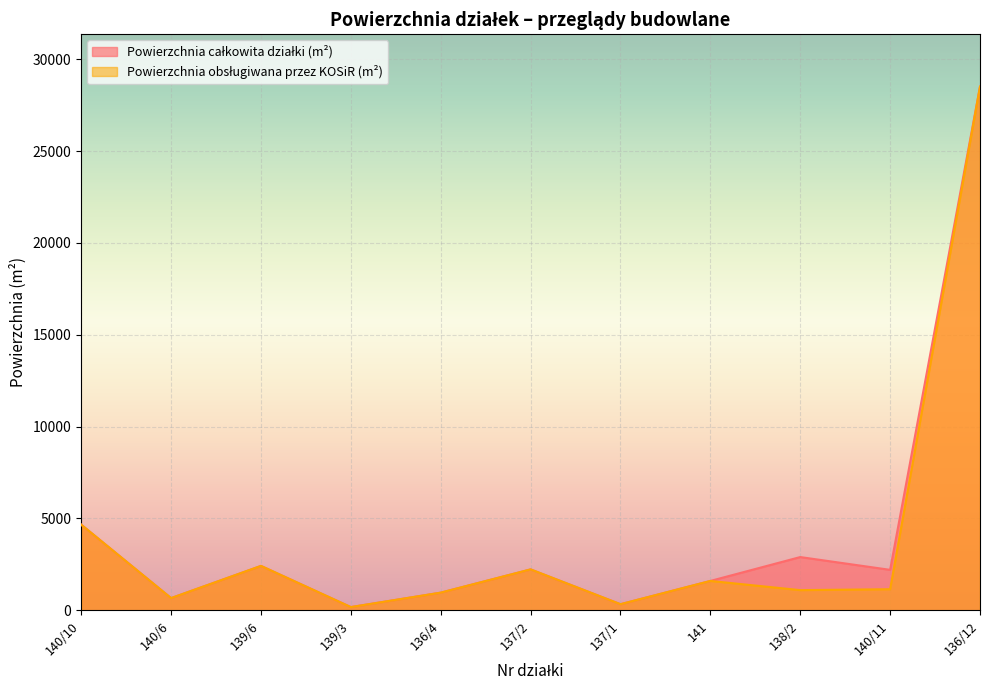

What is the label of the 7th point from the right?

136/4